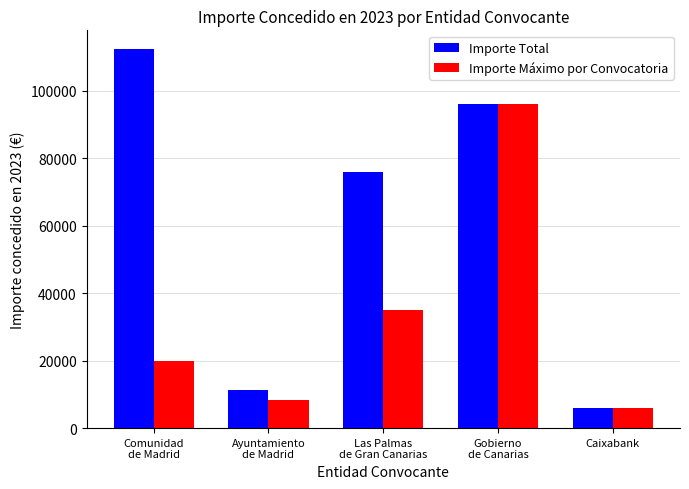

What is the difference between the maximum and minimum values in the Importe Total series?

106257.5